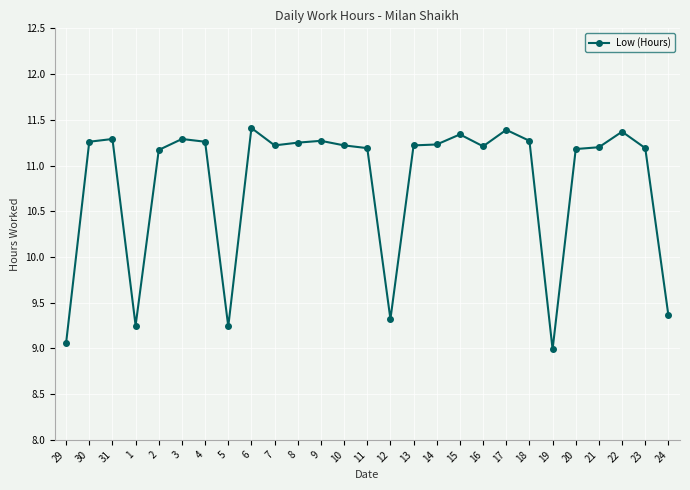

Where does the data first go above 11?

30